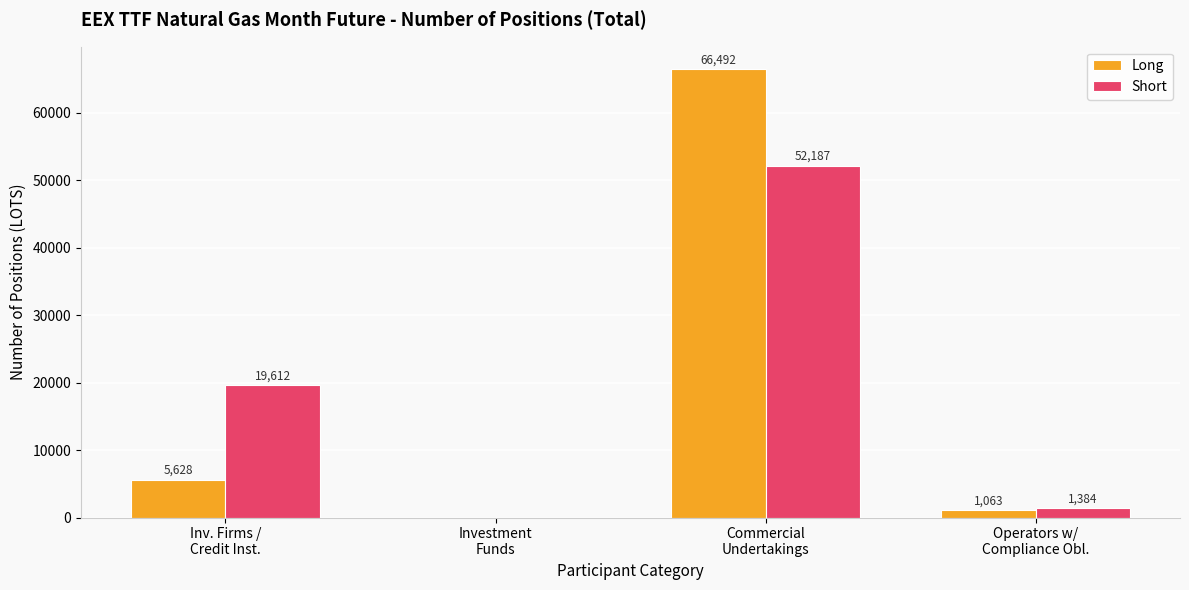

What is the average value of the Long series?

18296